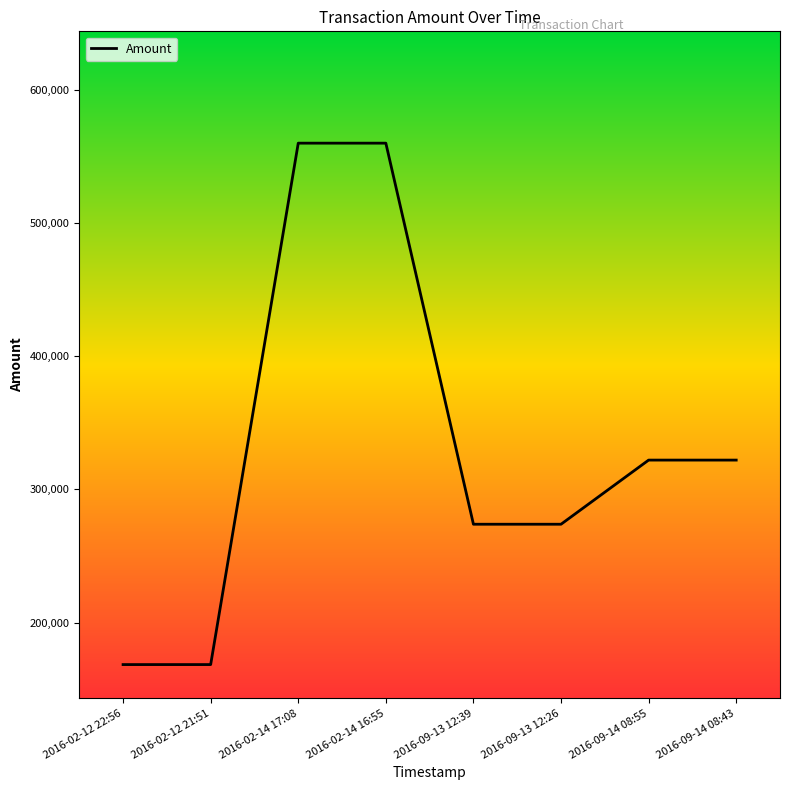

The value at 2016-02-14 17:08 is 151691.8. True or false?

False